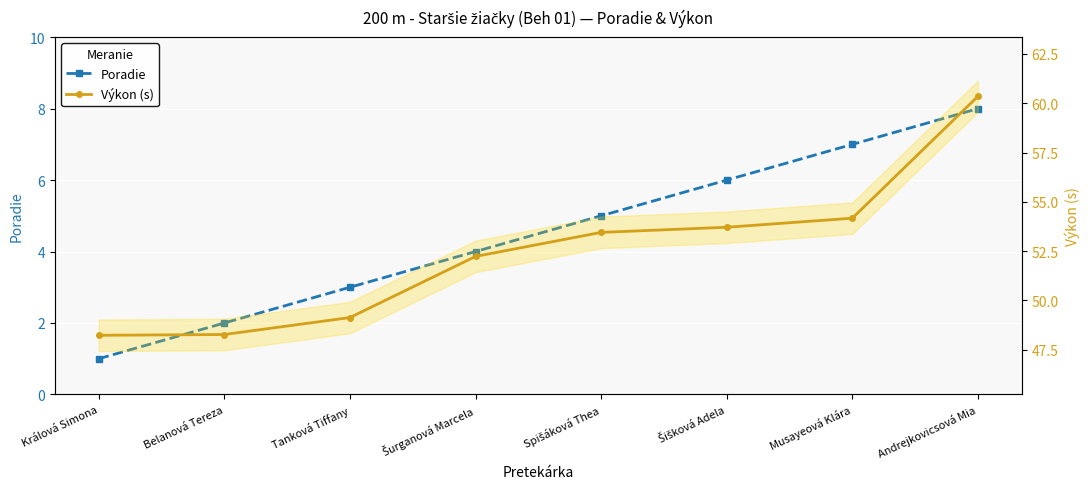

Is this an area chart (filled region under the line)?

No